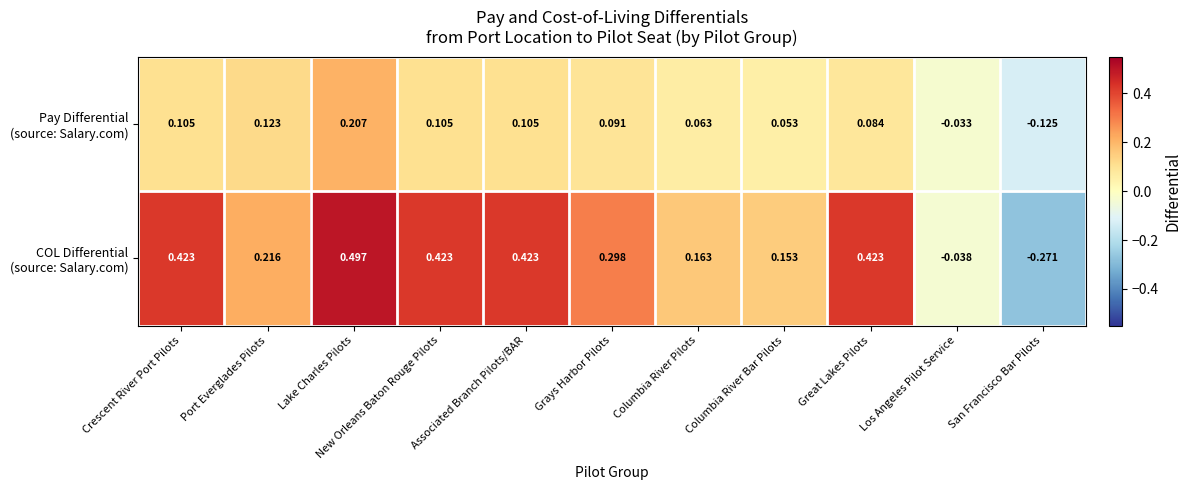

Count the number of categories in the chart.

11